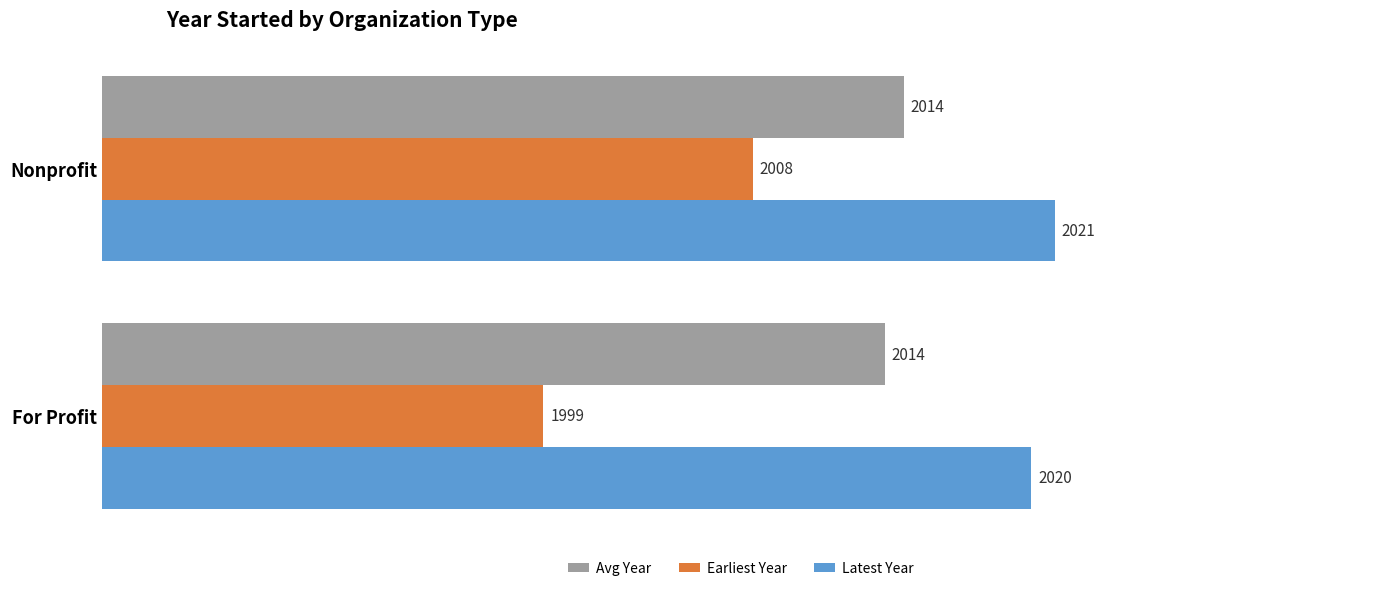

At how many categories does at least one series exceed 2004?

2